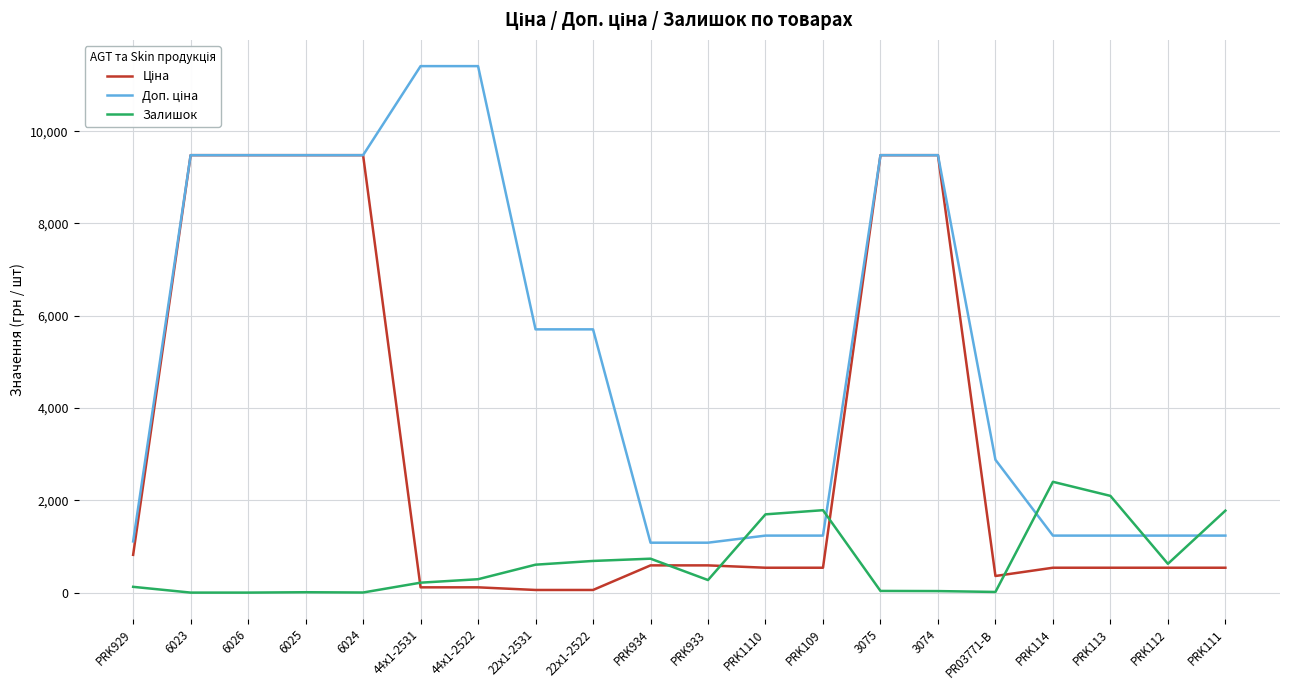

What is the difference between the highest and lowest values at PRK114?

1862.0